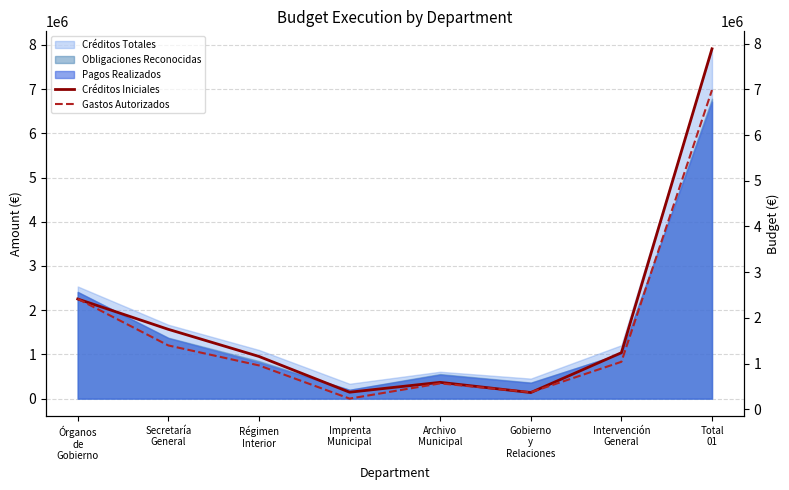

How many lines are shown in the chart?

2